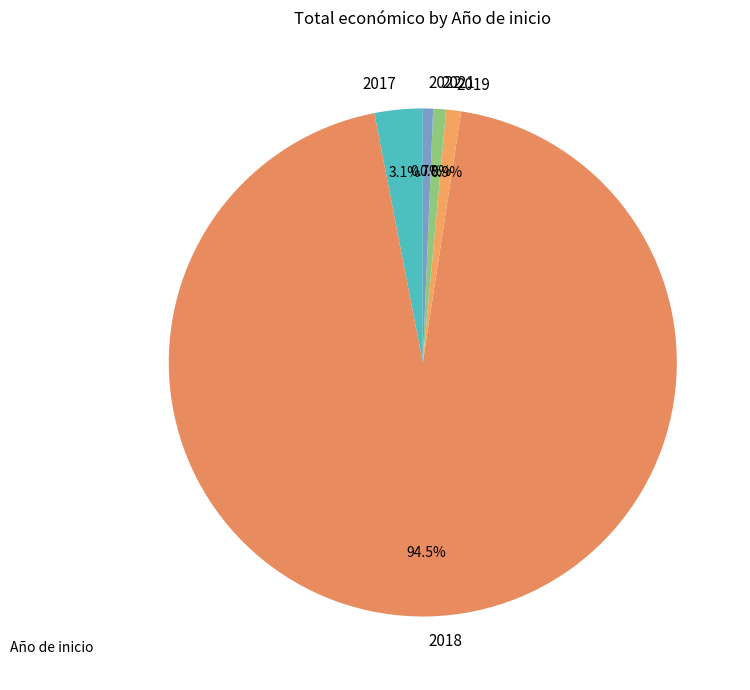

What is the largest slice in the pie chart?

2018